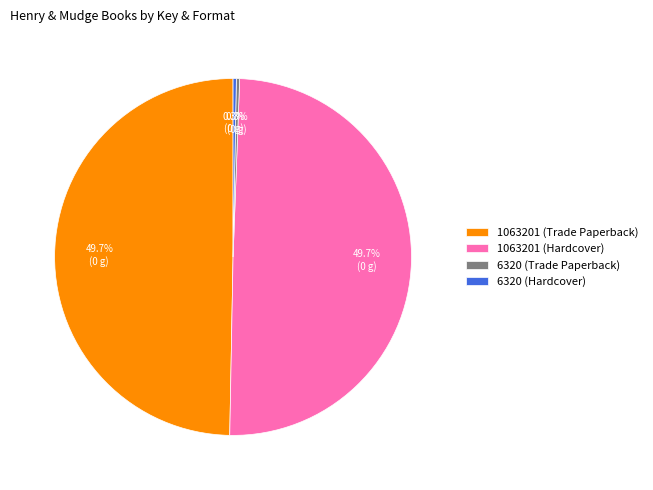

Count the number of slices in the pie.

4